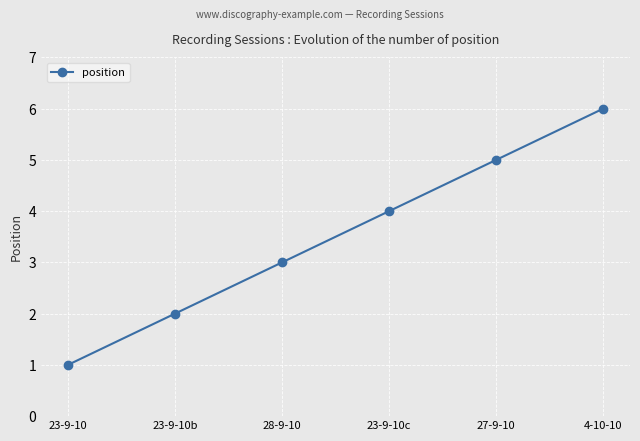

What is the approximate value at 27-9-10?

5